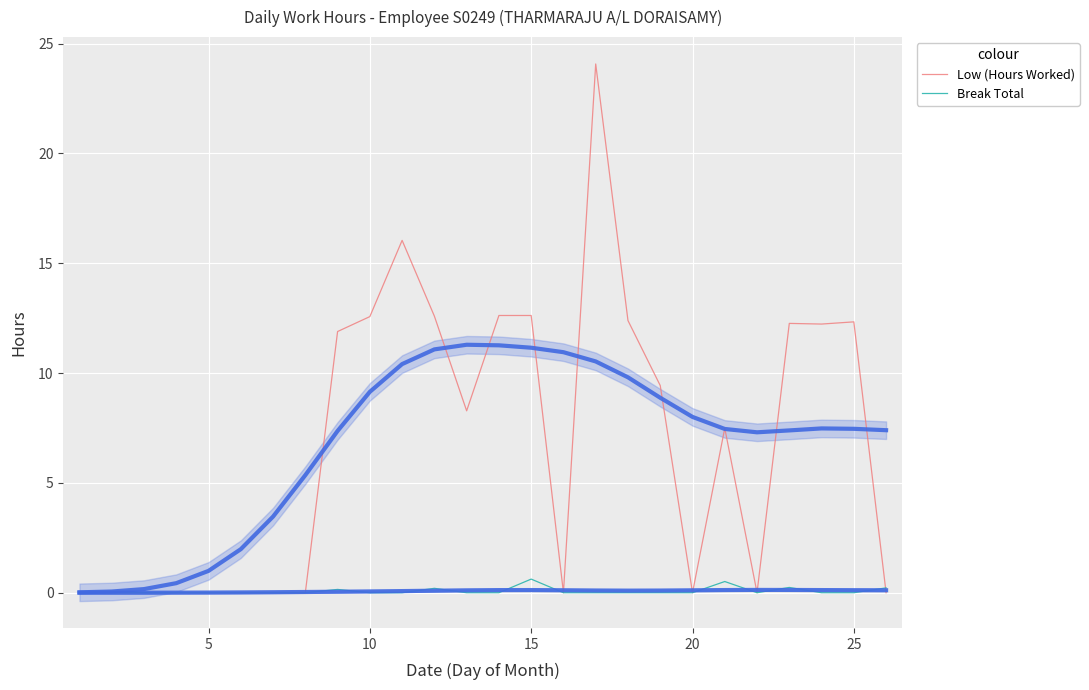

How many intersections are there between Break Total and Low (Hours Worked)?

1